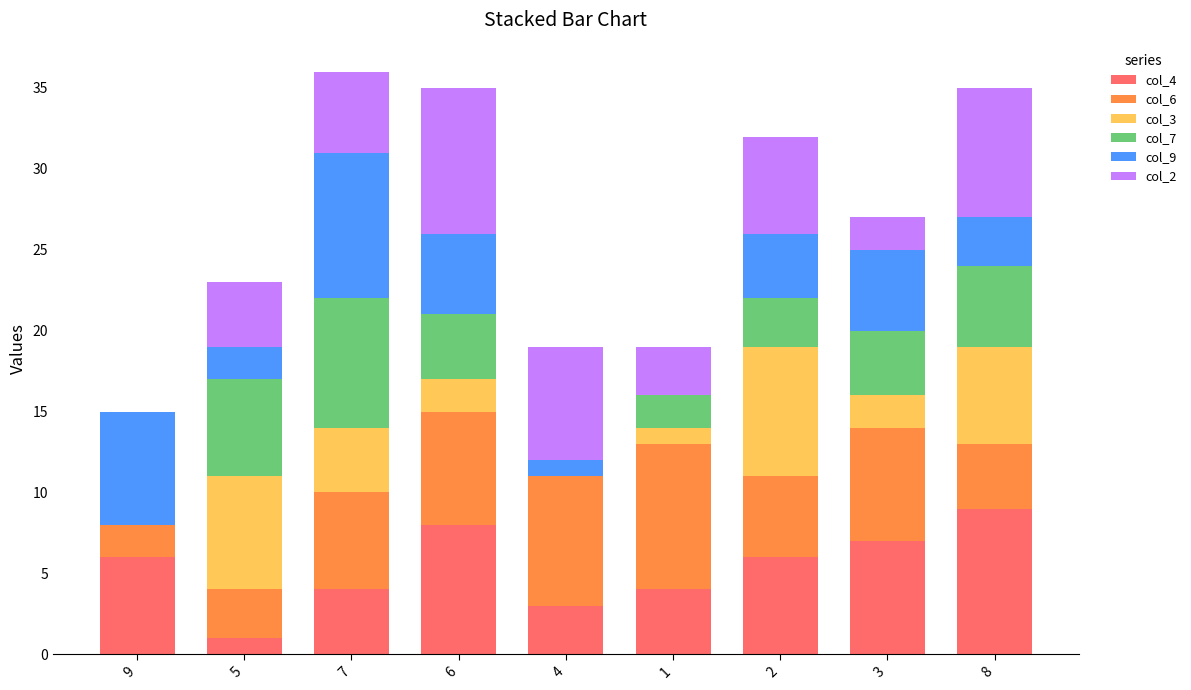

True or false: col_4 has a value of 4 at 1.

True